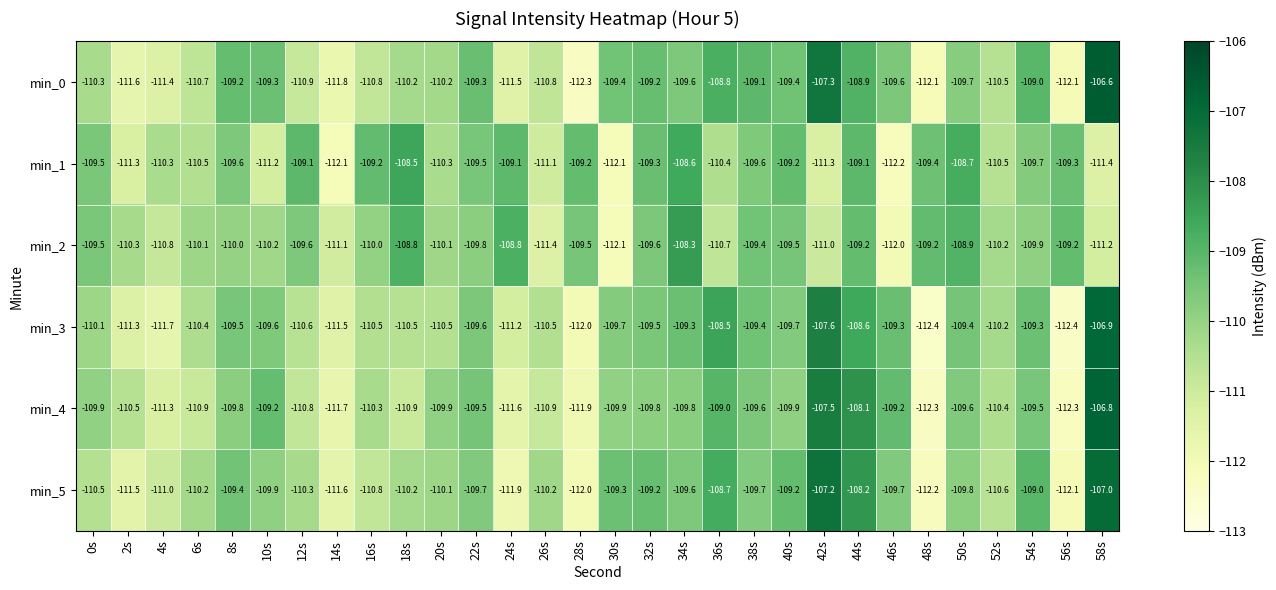

Read the min_5 value at 54s.

-109.0